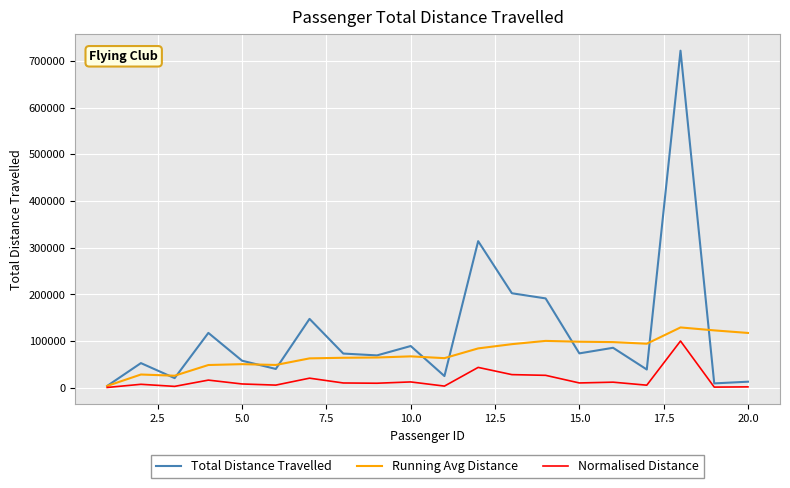

How many lines are shown in the chart?

3